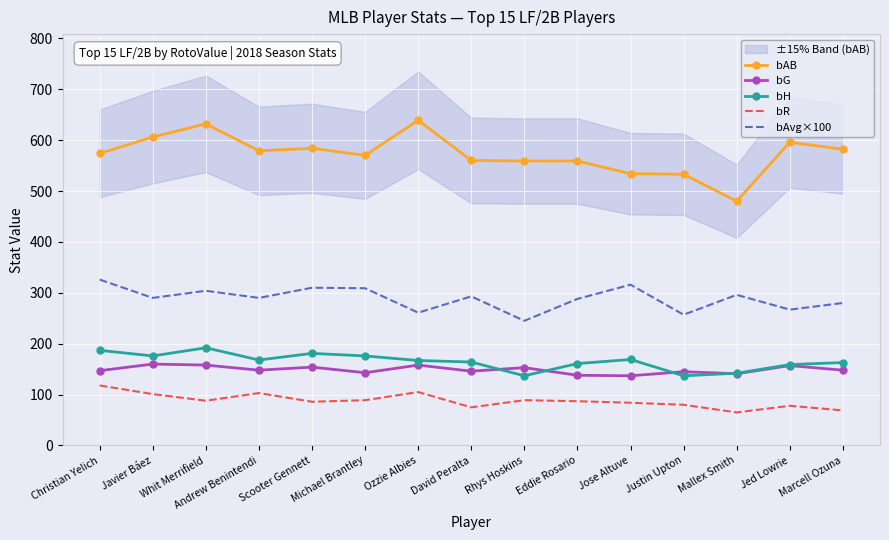

True or false: bAB and bR cross at least once.

False